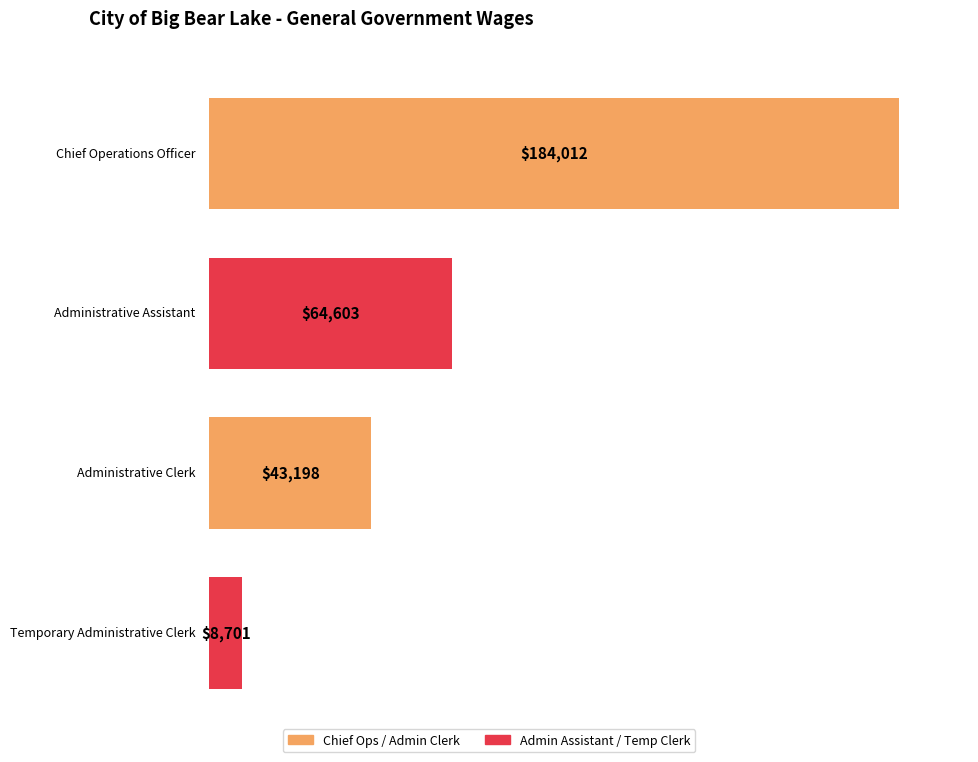

Does the chart contain stacked bars?

No